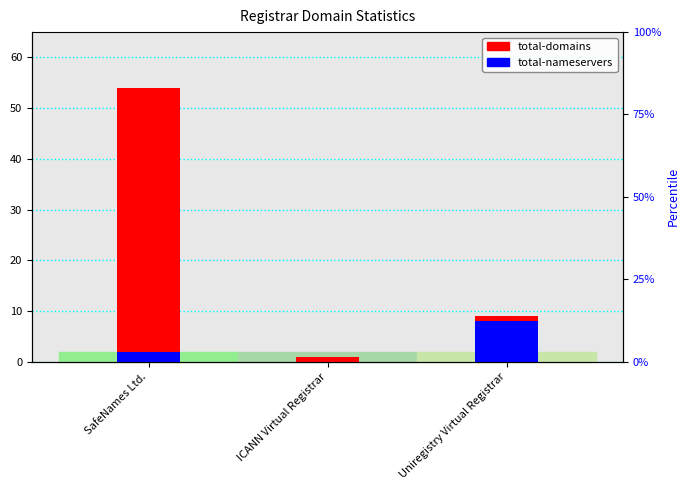

Reading right to left, what are all the values shown in this chart?

total-domains: 9	1	54
total-nameservers: 8	0	2